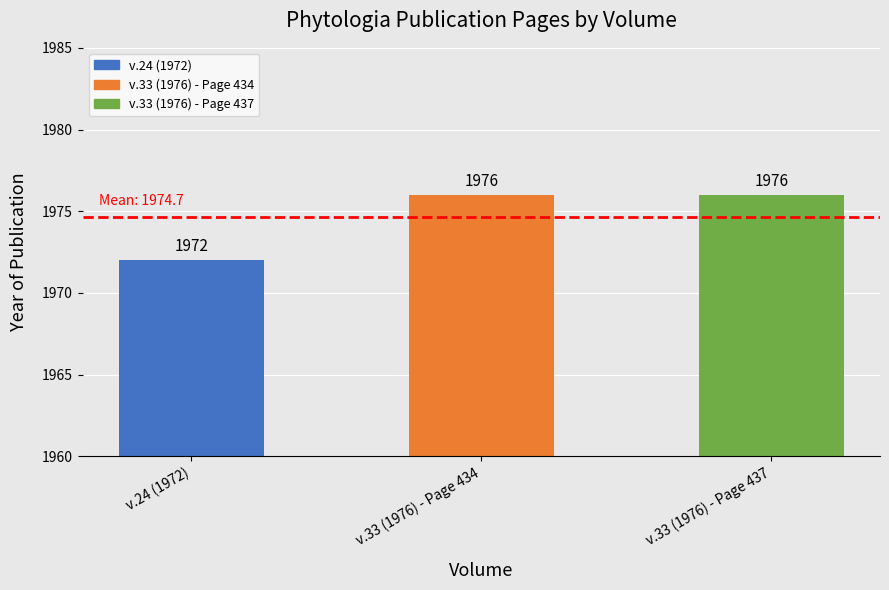

What is the greatest value displayed?

1976